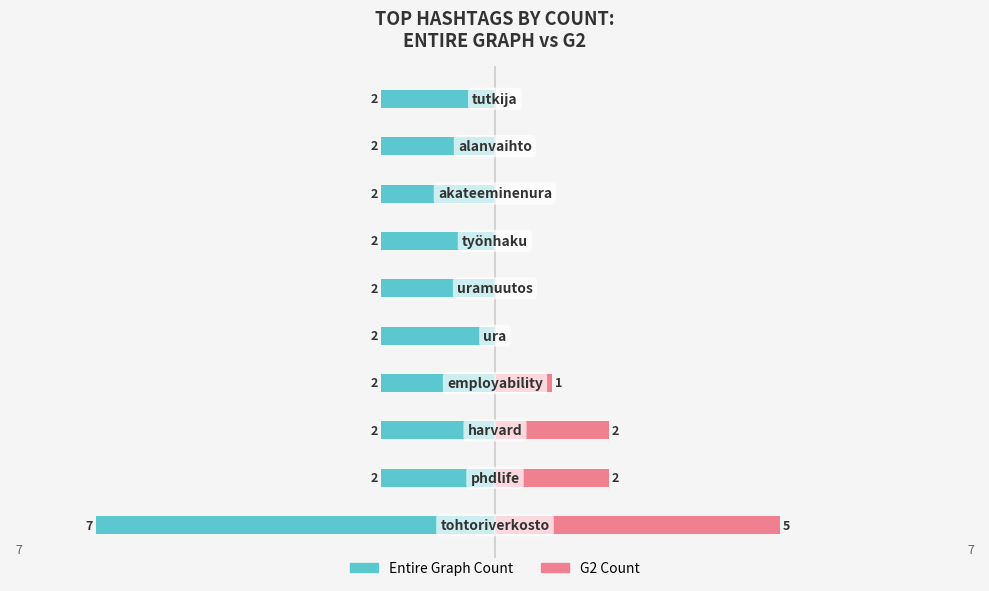

Are the bars grouped side by side (vs. stacked)?

Yes